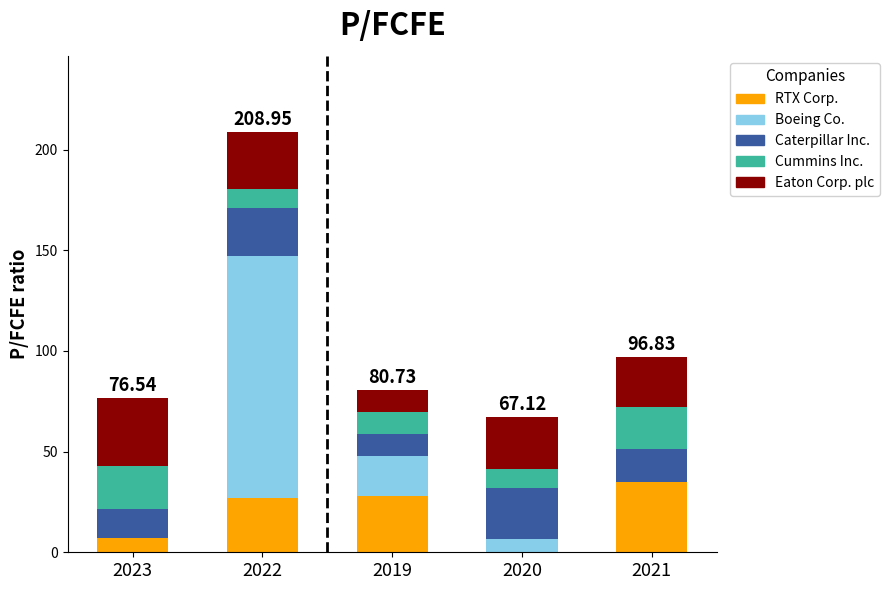

What value does the RTX Corp. series have at 2021?

35.1